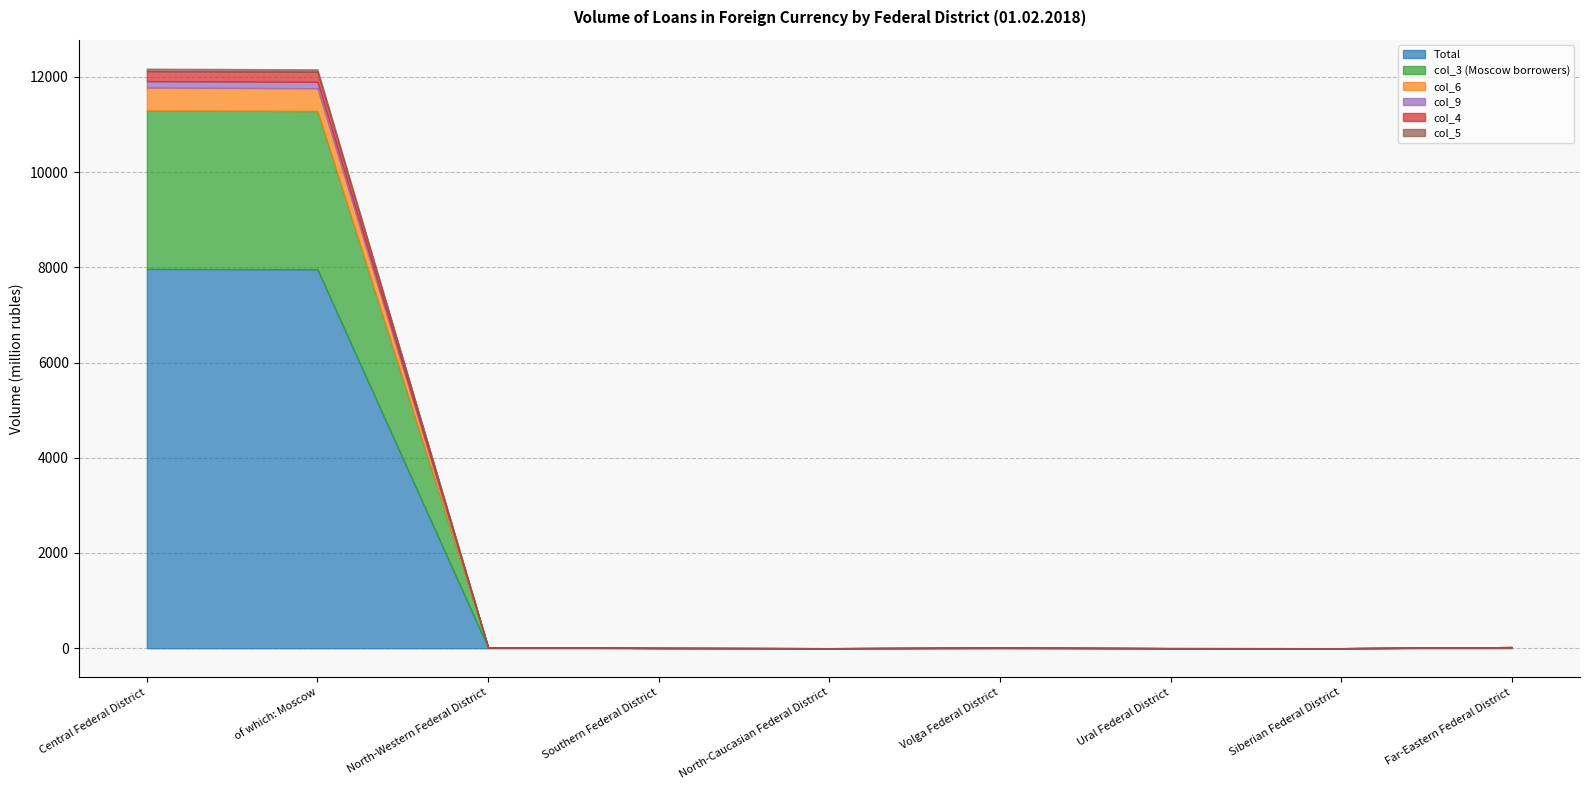

Which series changed the most between of which: Moscow and North-Caucasian Federal District?

Total